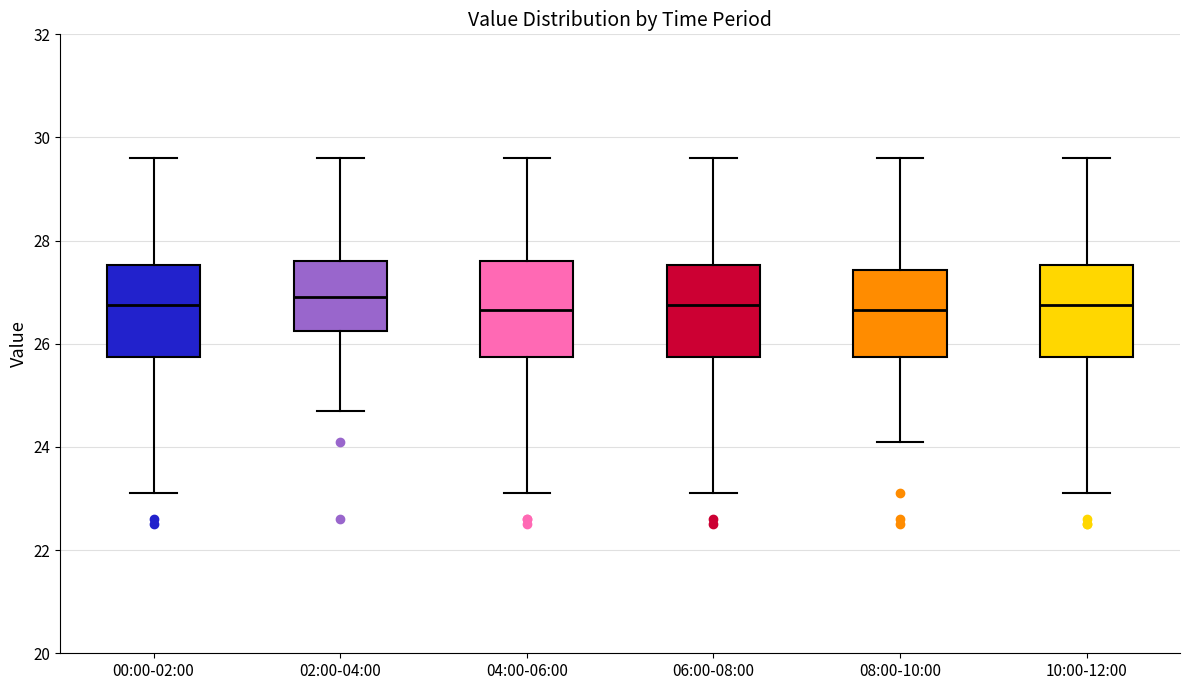

Reading left to right, read every box against the y-axis: the position of its median line, the range the box covers, and the ends of its whiskers. The values are not printed on the chart, so give them approximately, as read against the axis.

00:00-02:00: median 26.8, box 25.8 to 27.6, whiskers 23.2 to 29.6
02:00-04:00: median 27.0, box 26.2 to 27.6, whiskers 24.8 to 29.6
04:00-06:00: median 26.6, box 25.8 to 27.6, whiskers 23.2 to 29.6
06:00-08:00: median 26.8, box 25.8 to 27.6, whiskers 23.2 to 29.6
08:00-10:00: median 26.6, box 25.8 to 27.4, whiskers 24.2 to 29.6
10:00-12:00: median 26.8, box 25.8 to 27.6, whiskers 23.2 to 29.6